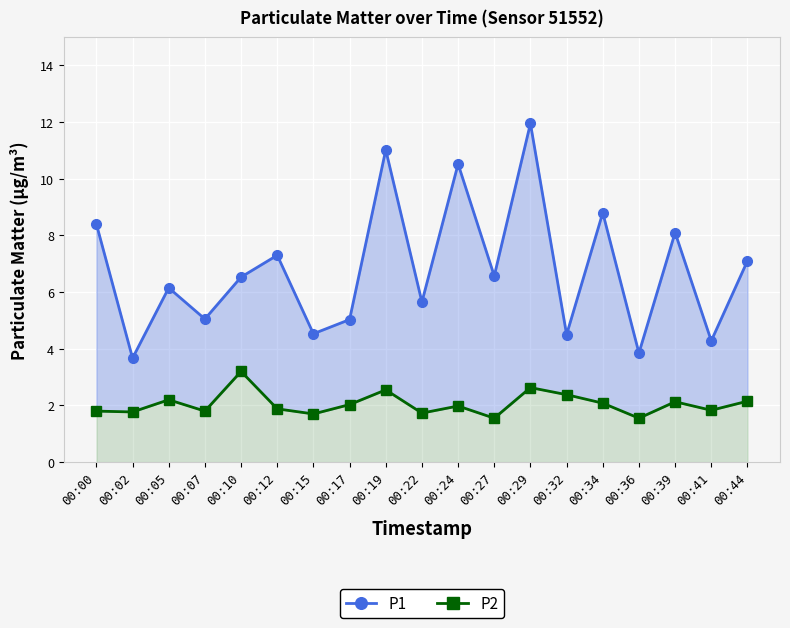

What is the difference between the P1 values at 00:22 and 00:02?

2.0